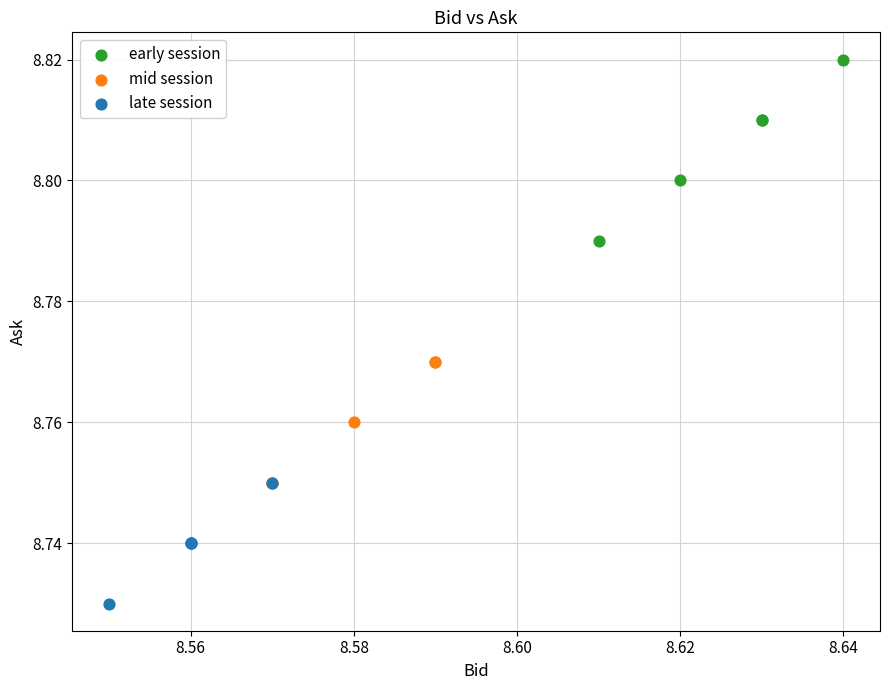

What are all the series names shown in the legend?

early session, mid session, late session